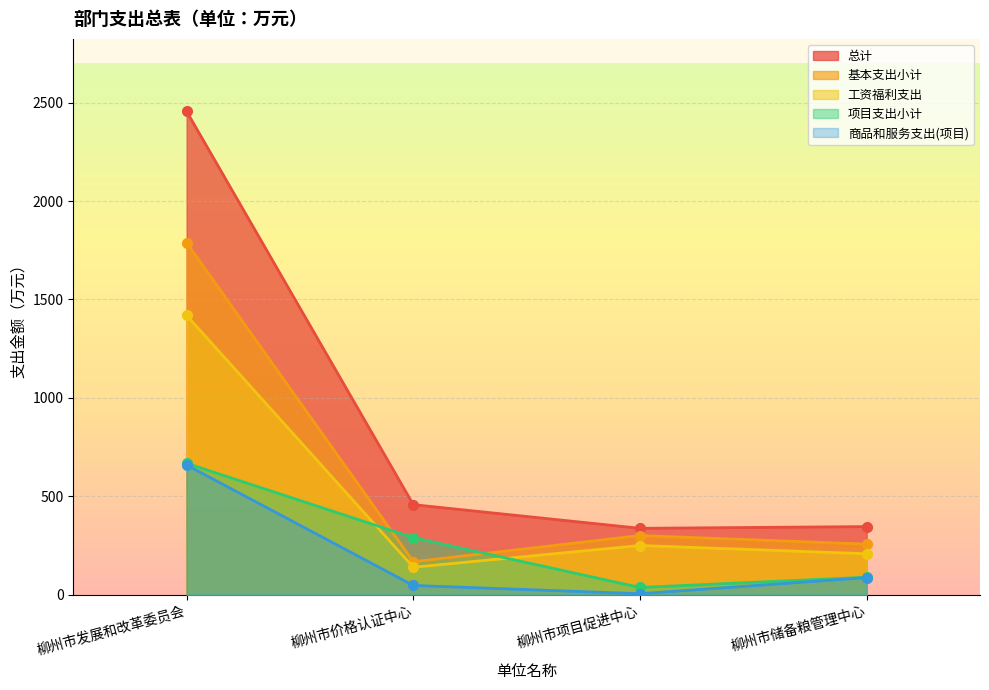

How many lines are shown in the chart?

5